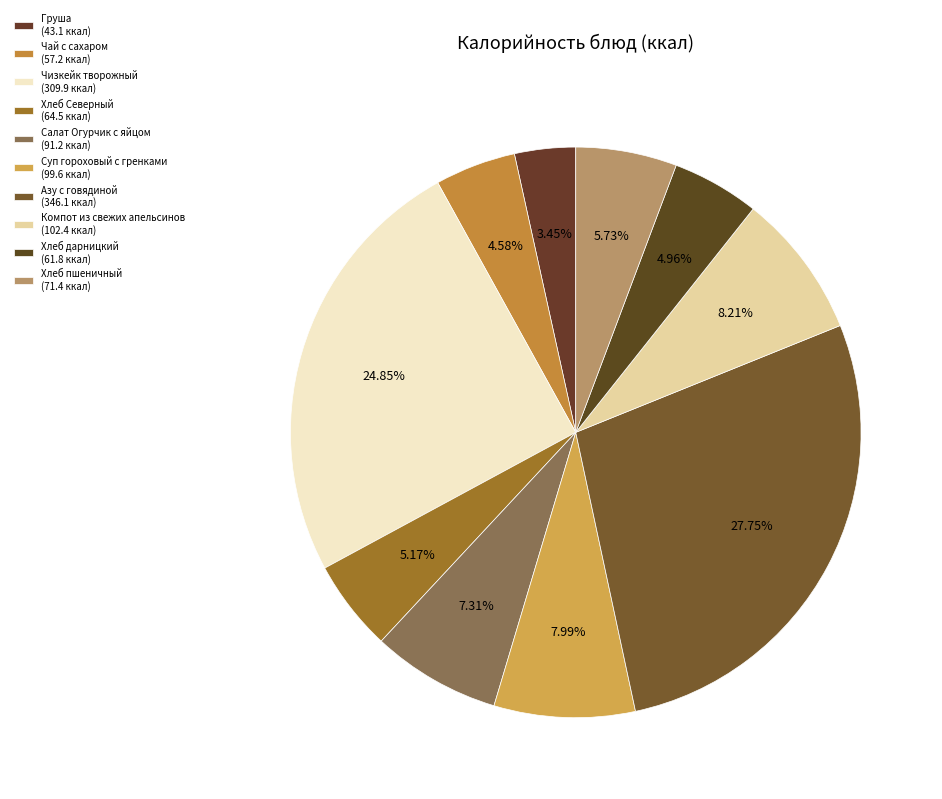

True or false: Хлеб дарницкий accounts for 15% of the total.

False